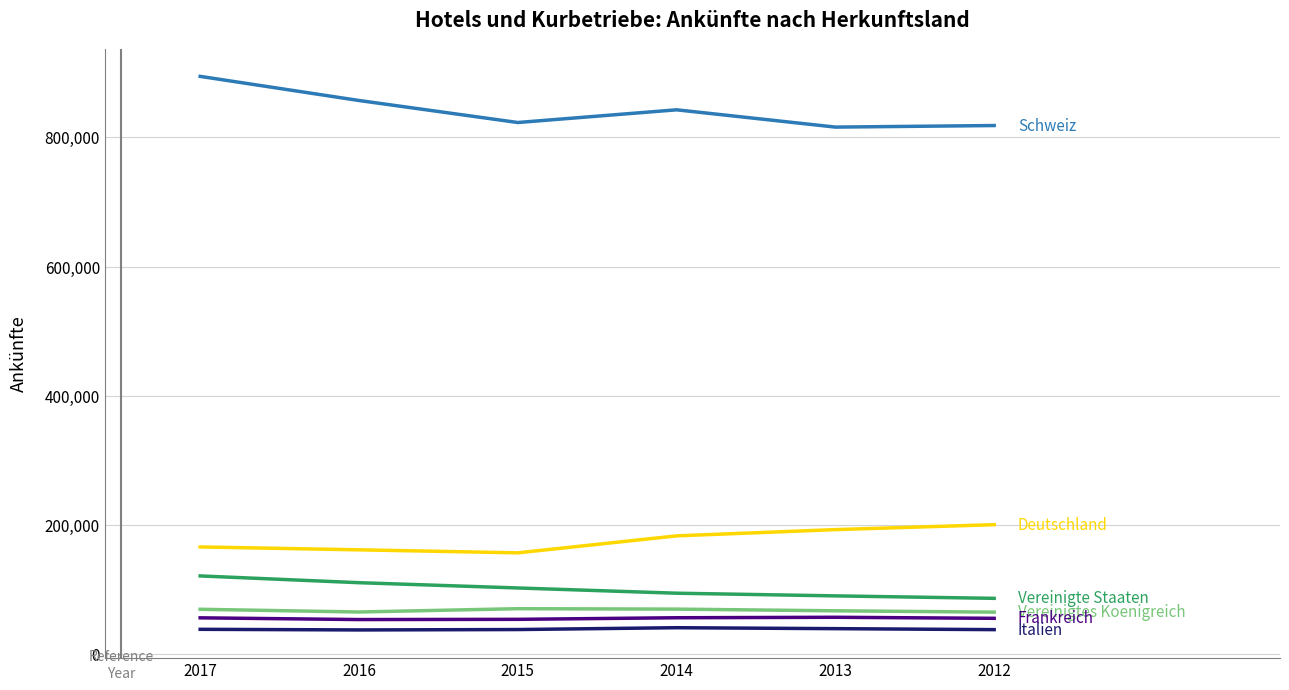

How many distinct data groups are displayed?

6